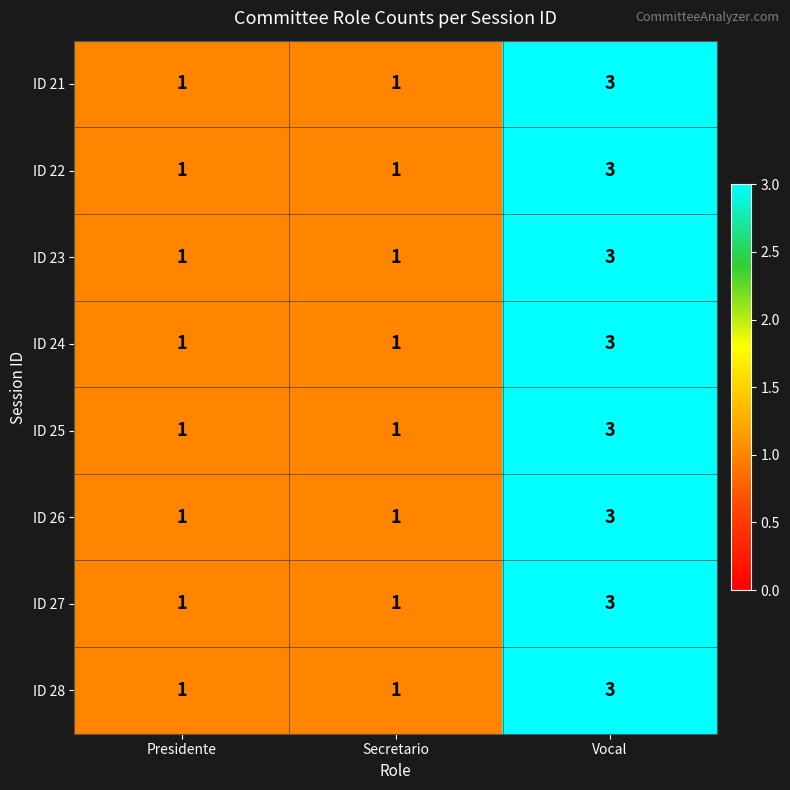

Count the ID 27 values in the range 1 to 3.

3